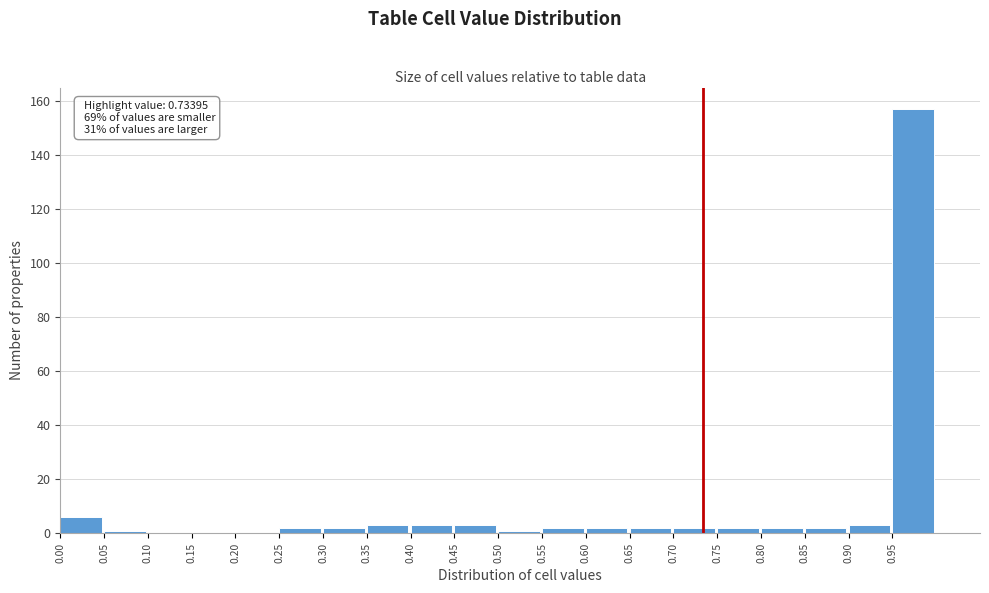

Over which range of the x-axis is the bar tallest?

0.95 to 1.00